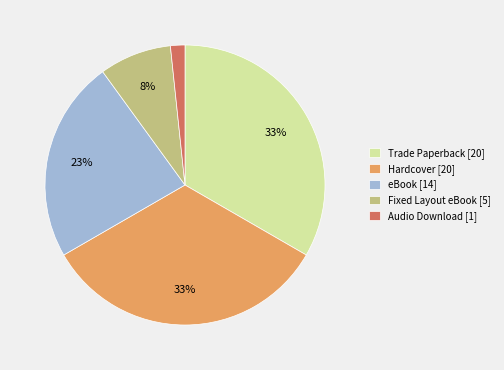

Do Trade Paperback [20] and eBook [14] together represent more than half of the pie?

Yes